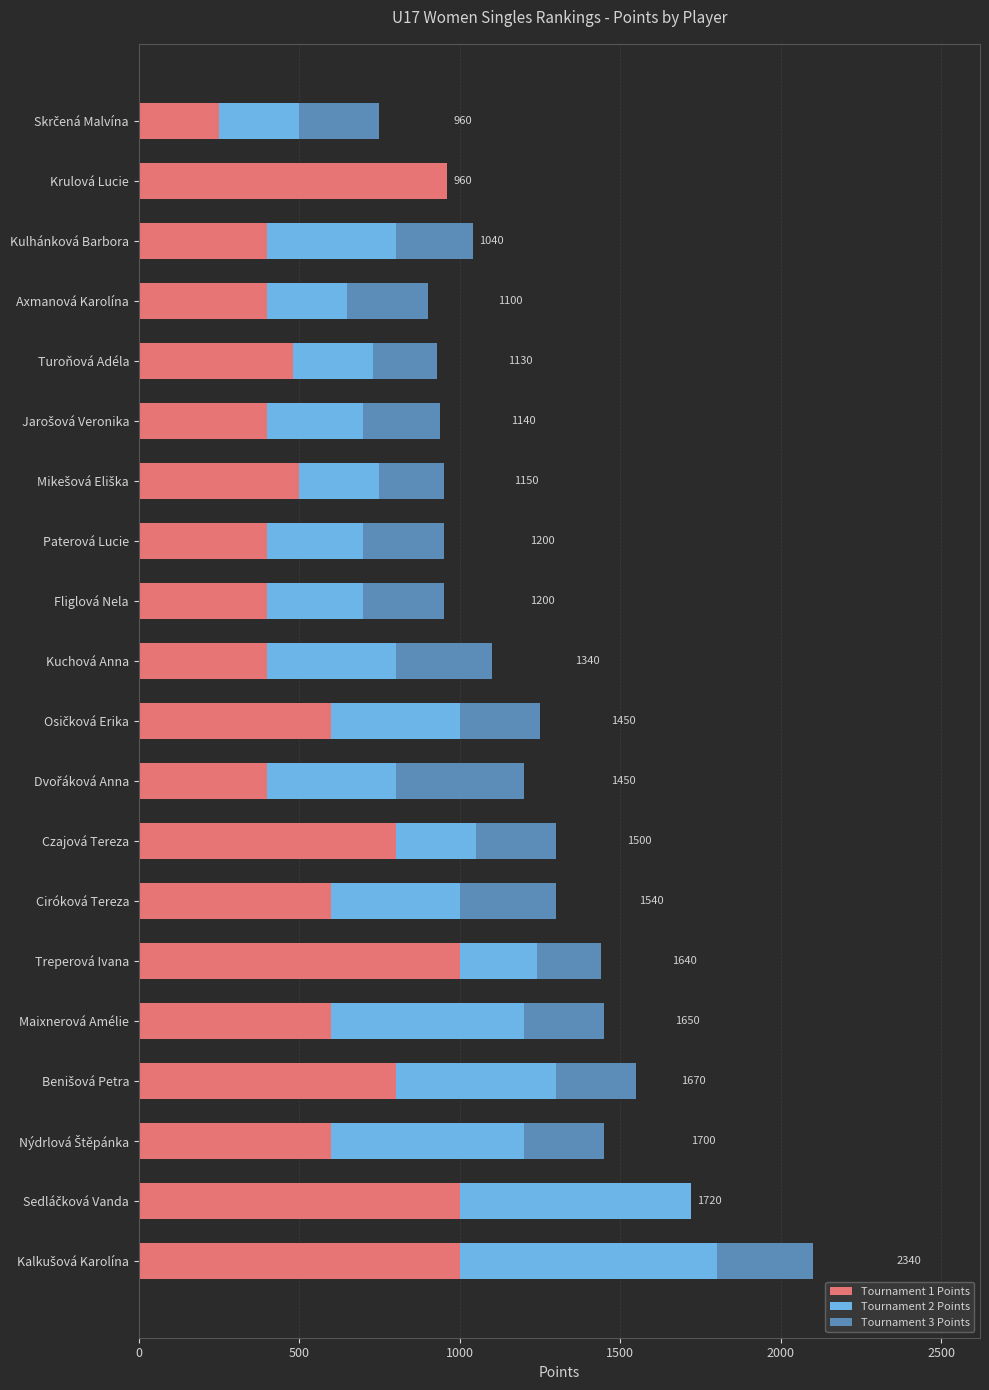

What is the total value across all series at Kulhánková Barbora?

1040